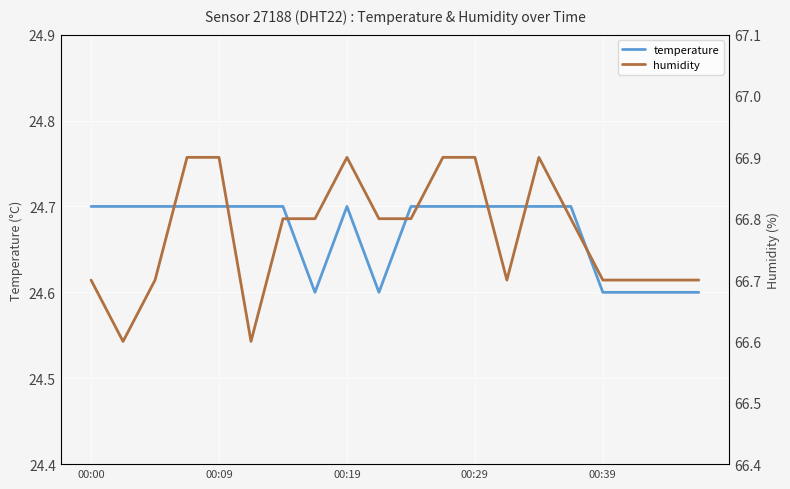

The temperature series shows 34.3 at 00:39. True or false?

False